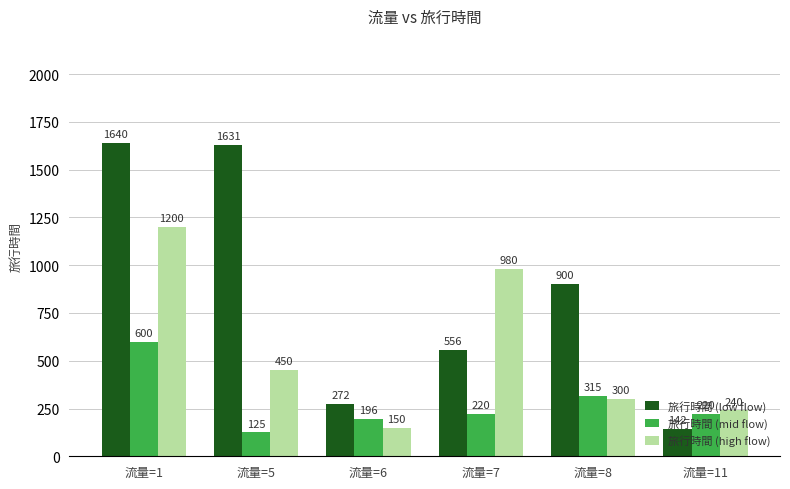

What is the total value across all series at 流量=6?

618